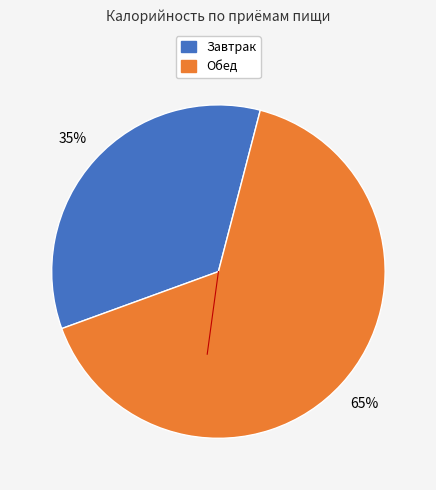

Is it true that Завтрак is 35% of the pie?

True